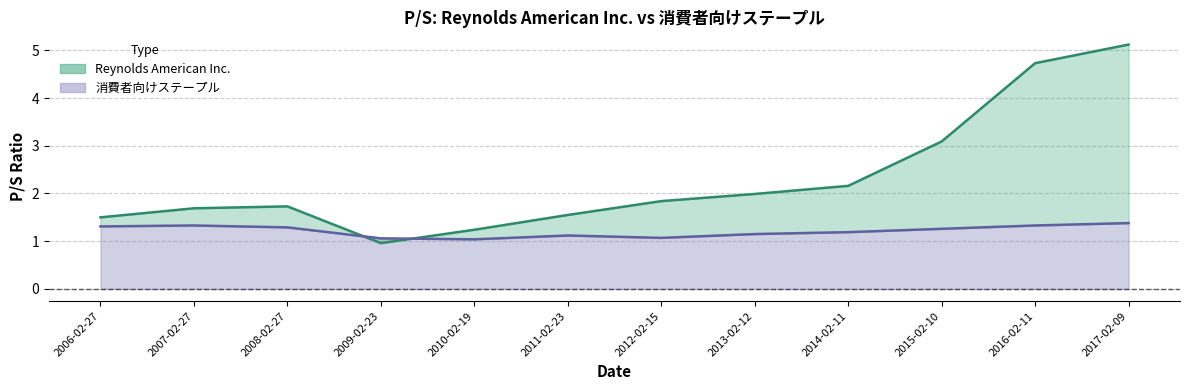

Where is the first local maximum for Reynolds American Inc.?

2008-02-27